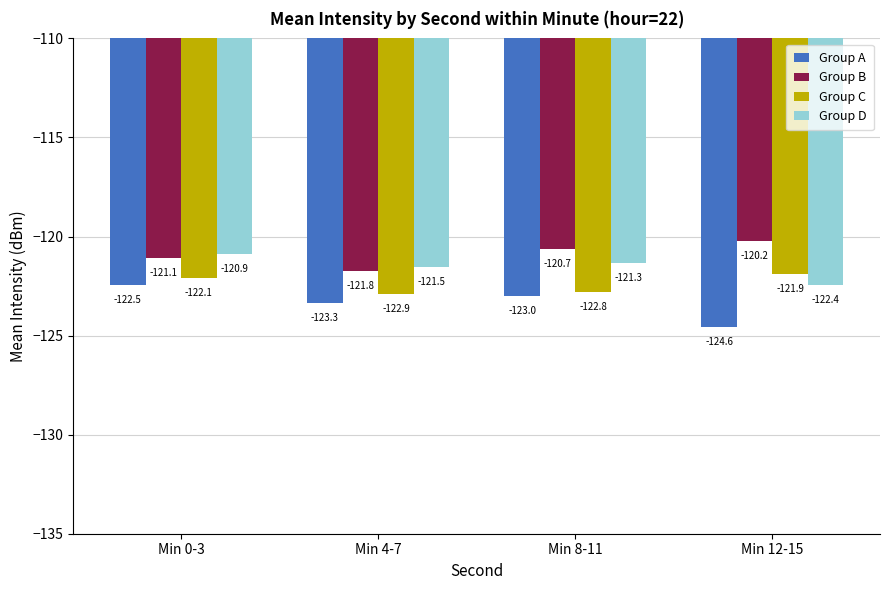

What is the label of the 4th bar from the left?

Min 12-15